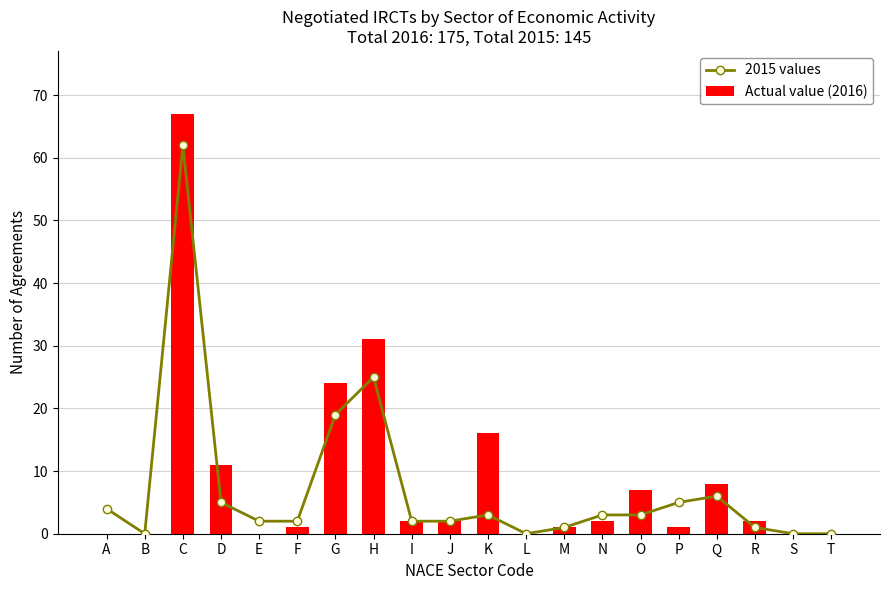

Is it true that 2015 values equals 1 at M?

True